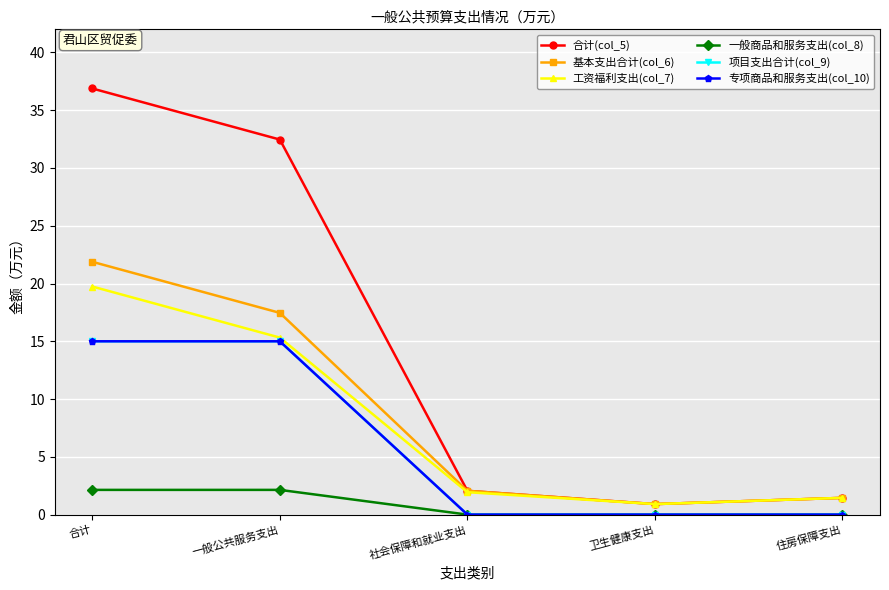

Is the value of 项目支出合计(col_9) at 一般公共服务支出 greater than the value of 基本支出合计(col_6) at 一般公共服务支出?

No